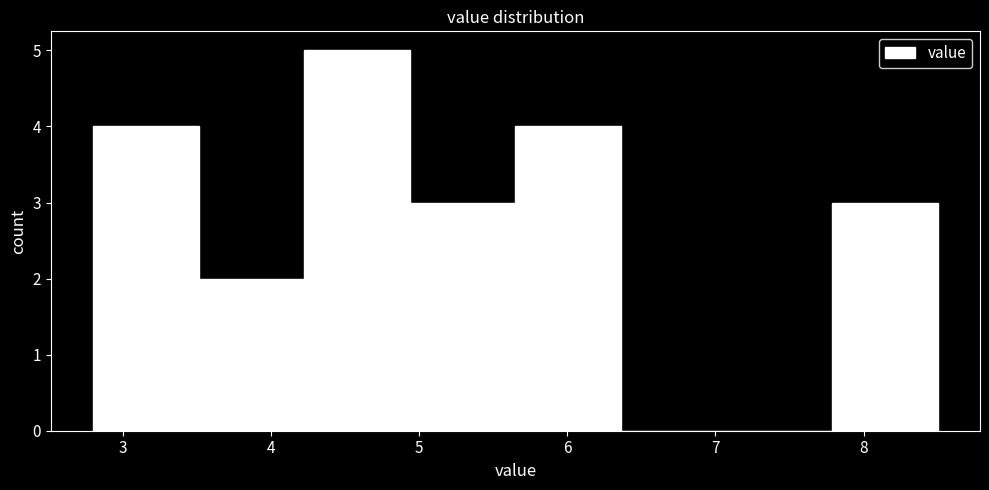

What is the height of the bar covering 7.8 to 8.5 on the x-axis? Neither the bar edges nor the heights are printed on the chart, so give them approximately, as read against the axes.

3